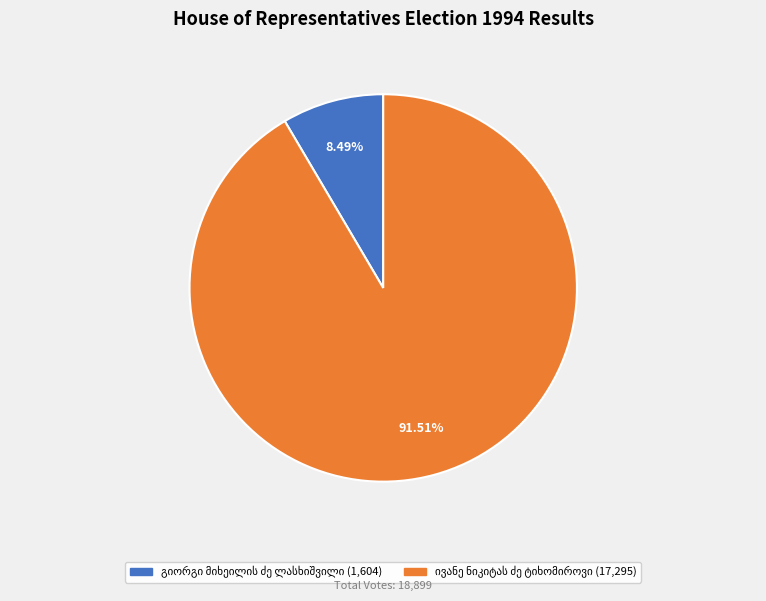

Does any single category account for the majority?

Yes